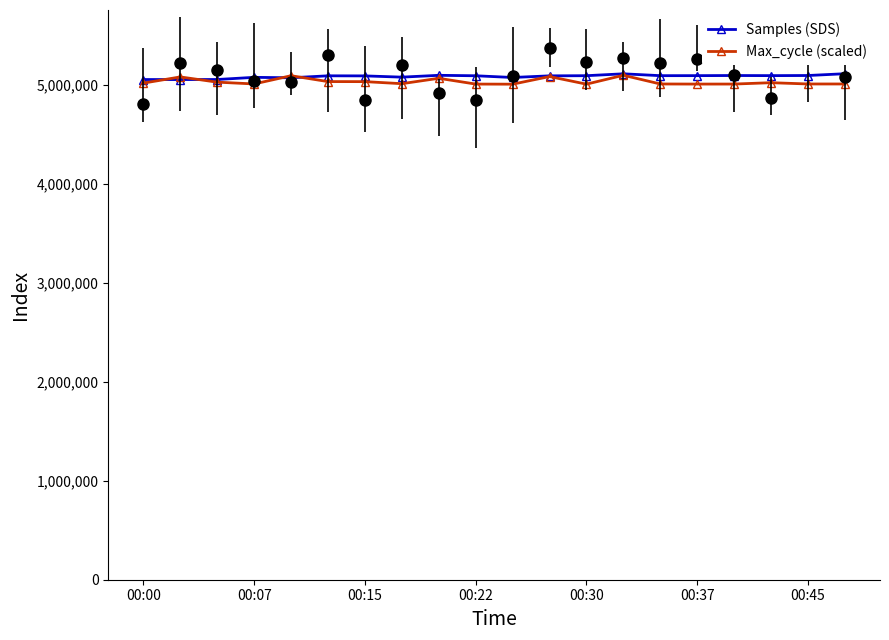

At which label does Samples (SDS) reach its peak?

19